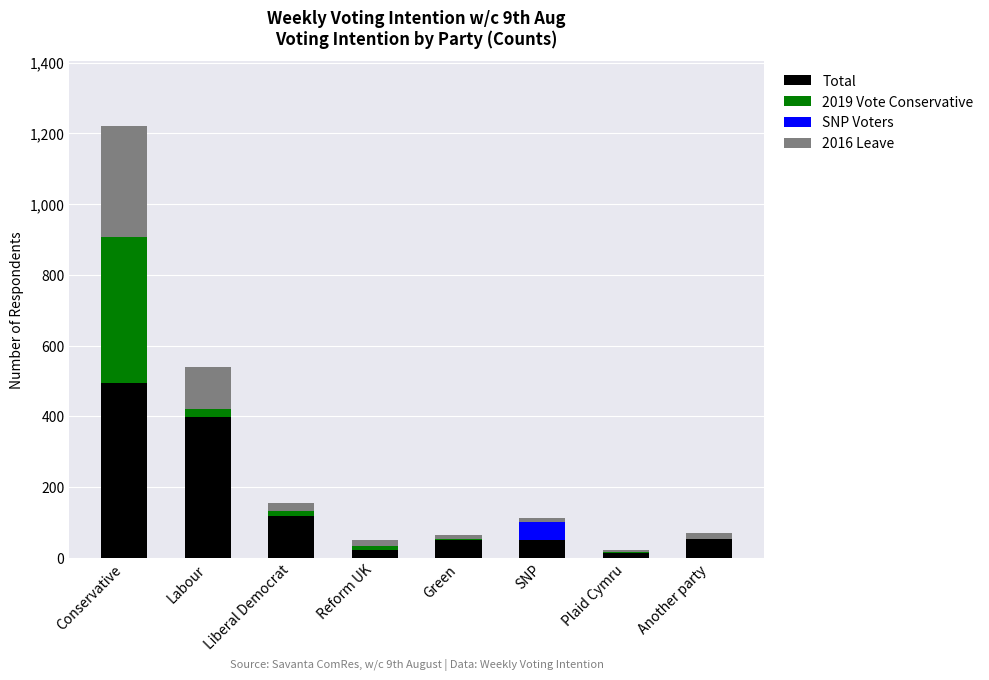

At which label is Total closest to 253?

Liberal Democrat